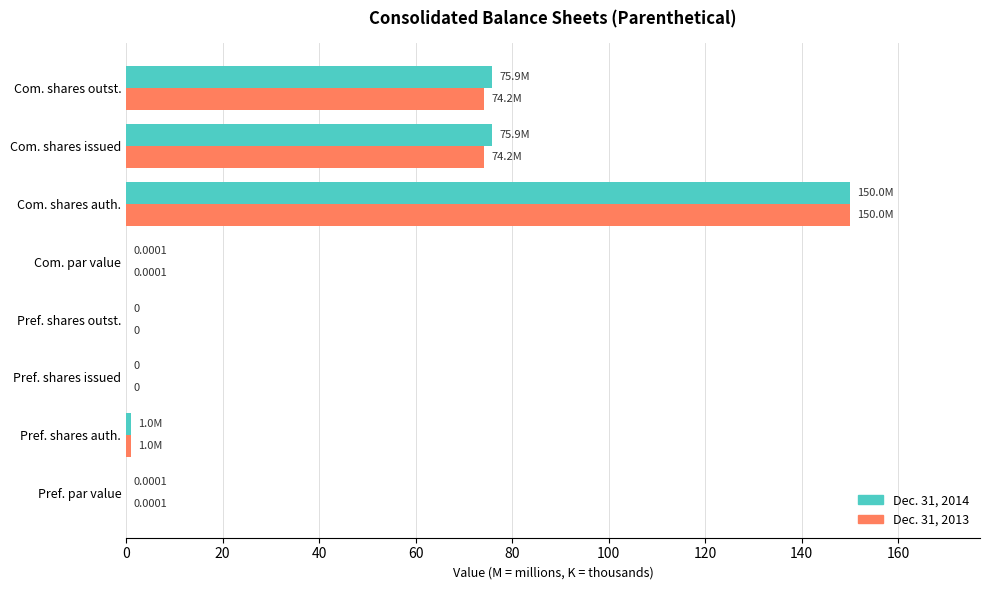

At which category is the sum across all series the highest?

Com. shares auth.